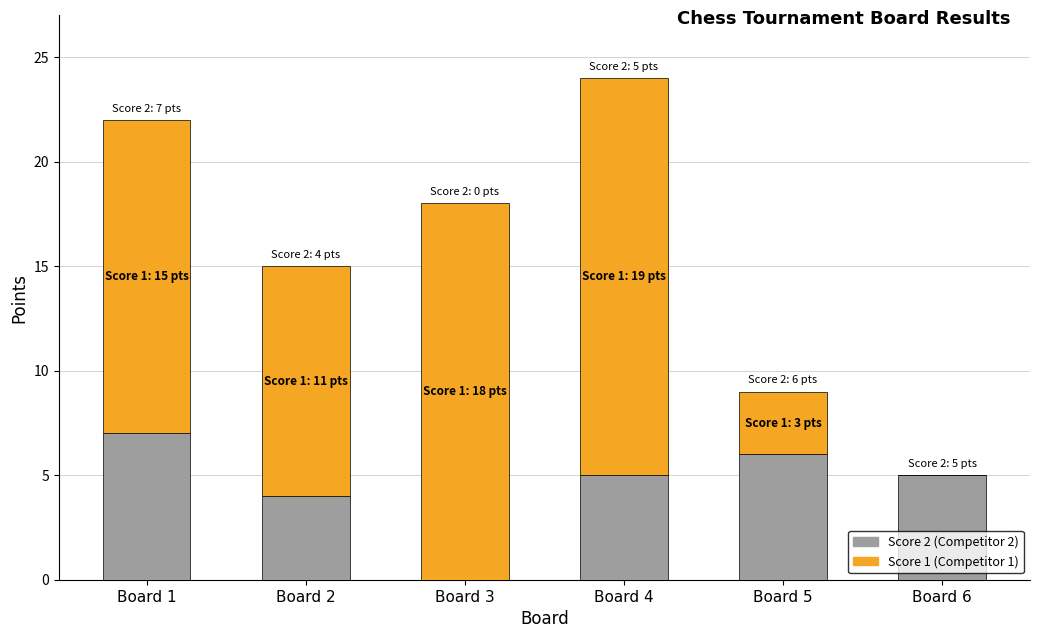

At which category is the sum across all series the highest?

Board 4